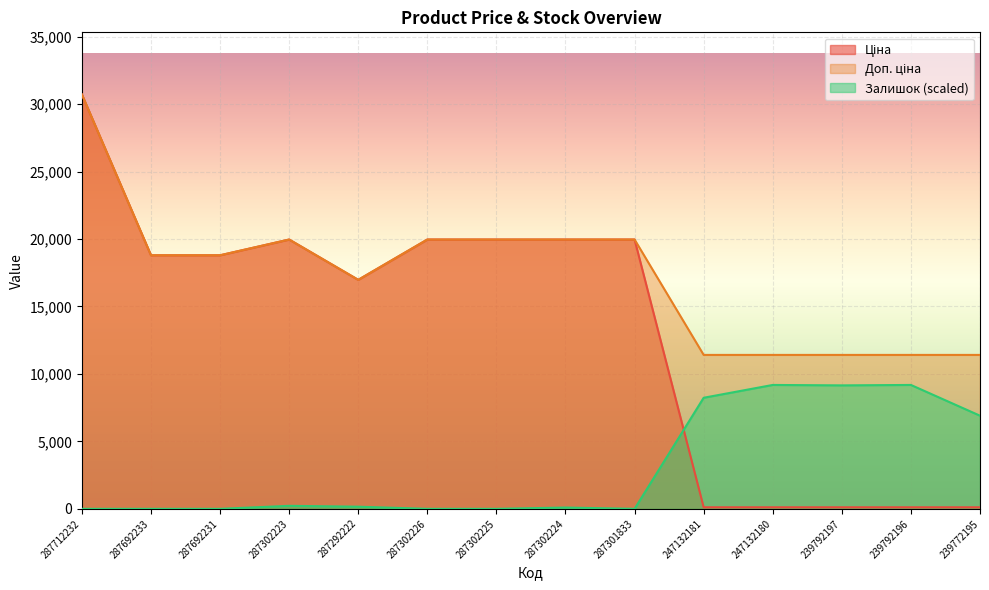

Reading left to right, transcribe all the data shown in this chart.

Ціна: 287712232=30717.1	287692233=18796.8	287692231=18796.8	287302223=19964.2	287292222=16976.3	287302226=19964.2	287302225=19964.2	287302224=19964.2	287301833=19964.2	247132181=114.1	247132180=114.1	239792197=114.1	239792196=114.1	239772195=114.1
Доп. ціна: 287712232=30717.1	287692233=18796.8	287692231=18796.8	287302223=19964.2	287292222=16976.3	287302226=19964.2	287302225=19964.2	287302224=19964.2	287301833=19964.2	247132181=11410.0	247132180=11410.0	239792197=11410.0	239792196=11410.0	239772195=11410.0
Залишок: 287712232=0.0	287692233=0.0	287692231=0.0	287302223=221.7	287292222=158.3	287302226=0.0	287302225=0.0	287302224=95.0	287301833=0.0	247132181=8233.5	247132180=9183.5	239792197=9151.8	239792196=9183.5	239772195=6903.4